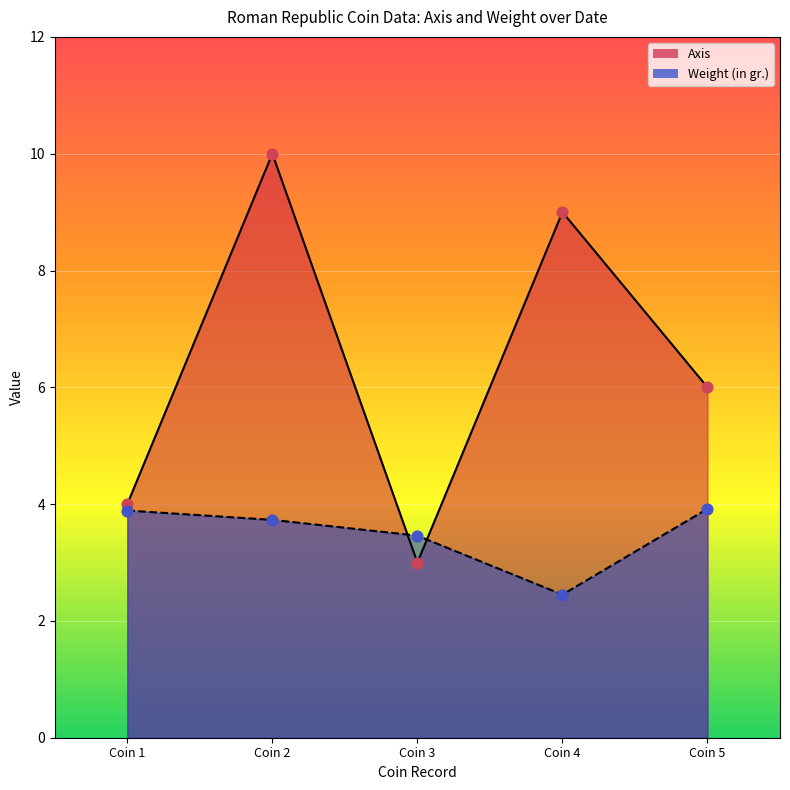

Which series has the largest total across all categories?

Axis